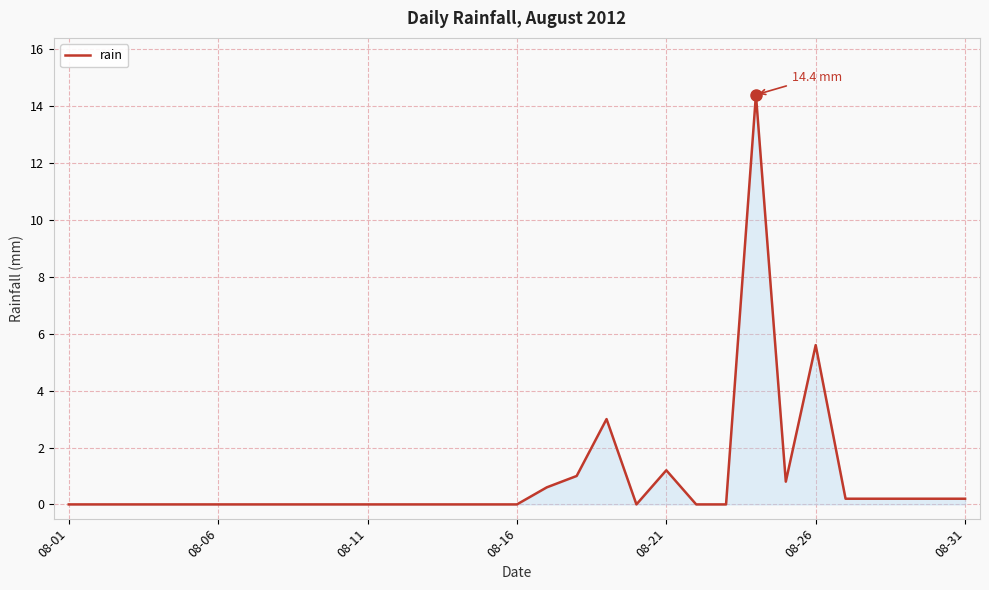

What is the difference between the maximum and minimum values?

14.4